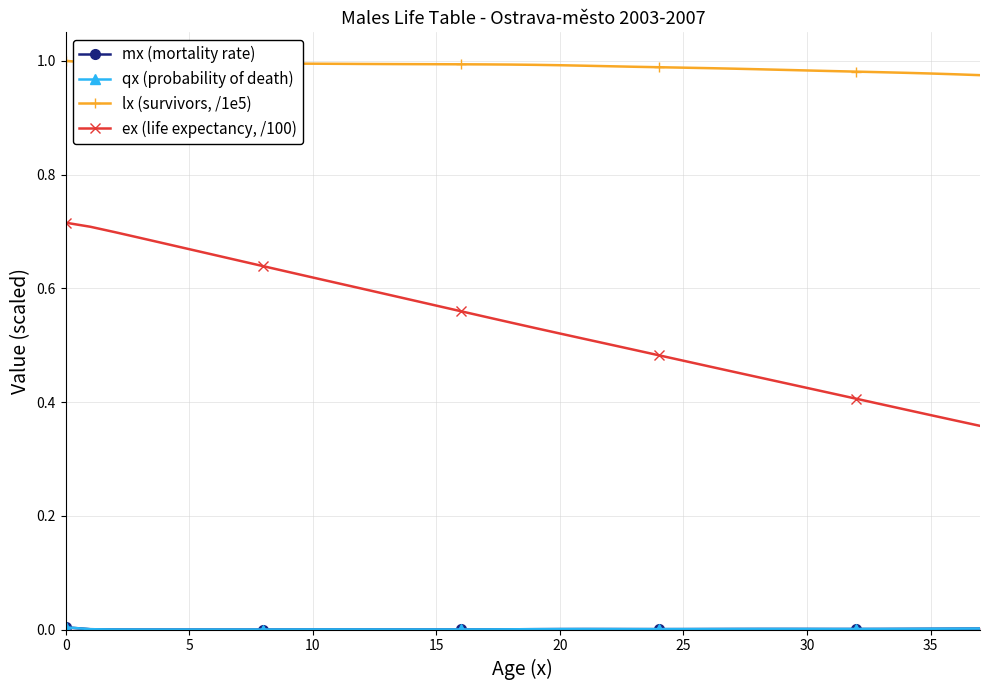

Is this an area chart (filled region under the line)?

No